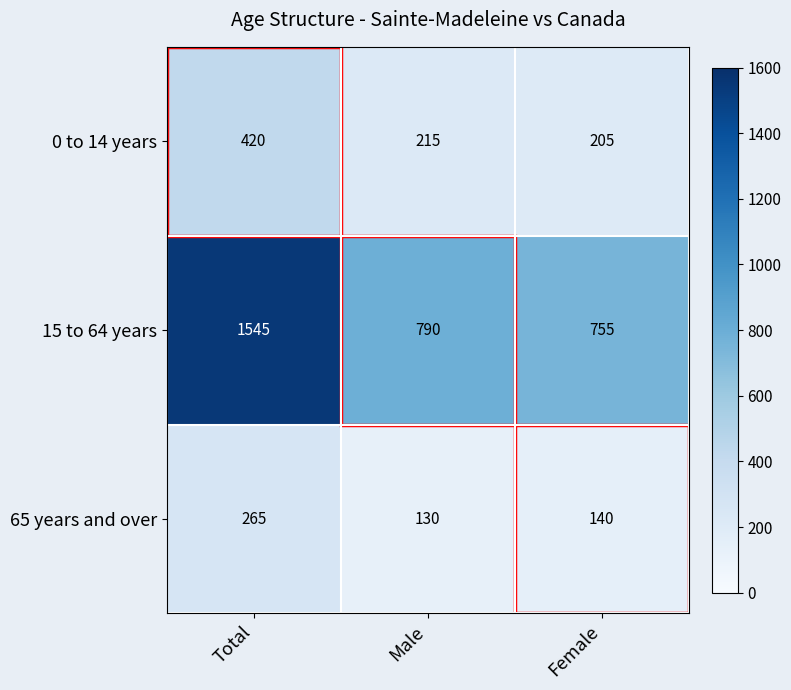

Which series changed the most between Total and Female?

15 to 64 years